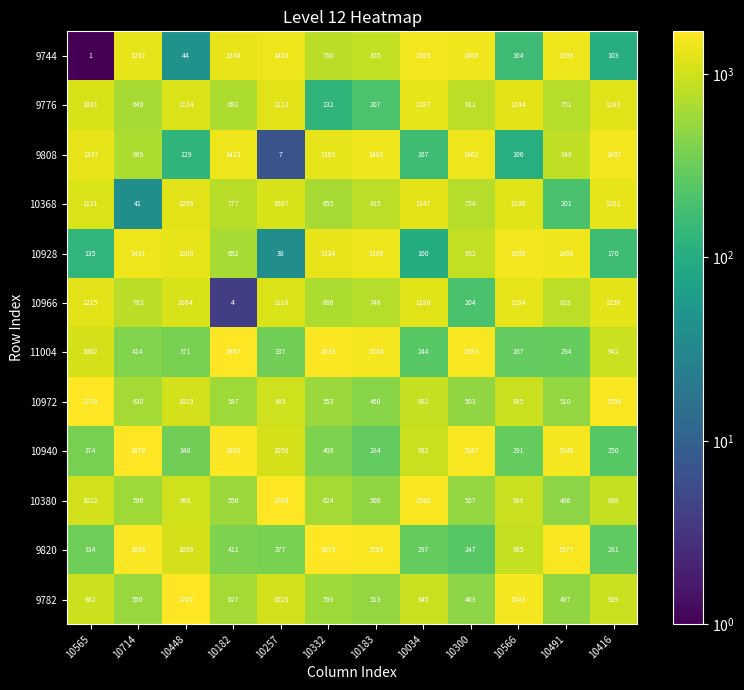

Count the number of data series in this chart.

12